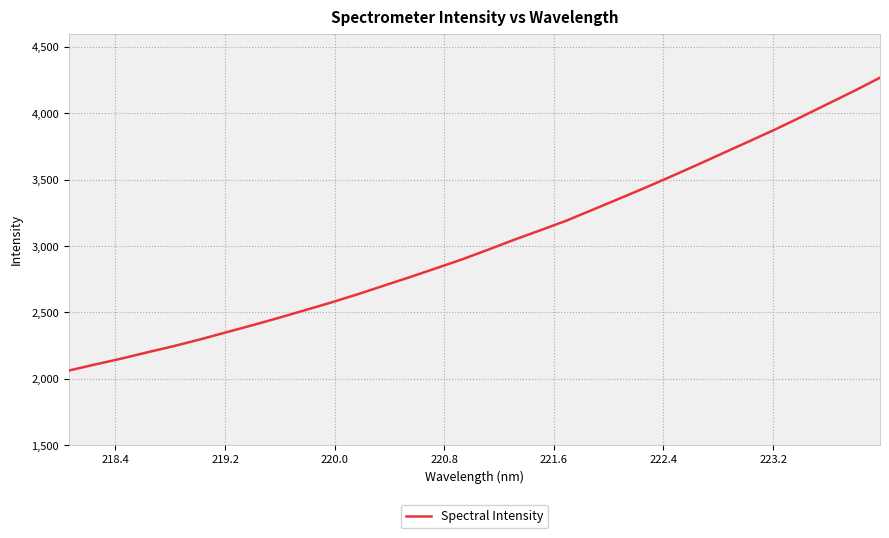

What is the difference between the maximum and minimum values?

2205.9